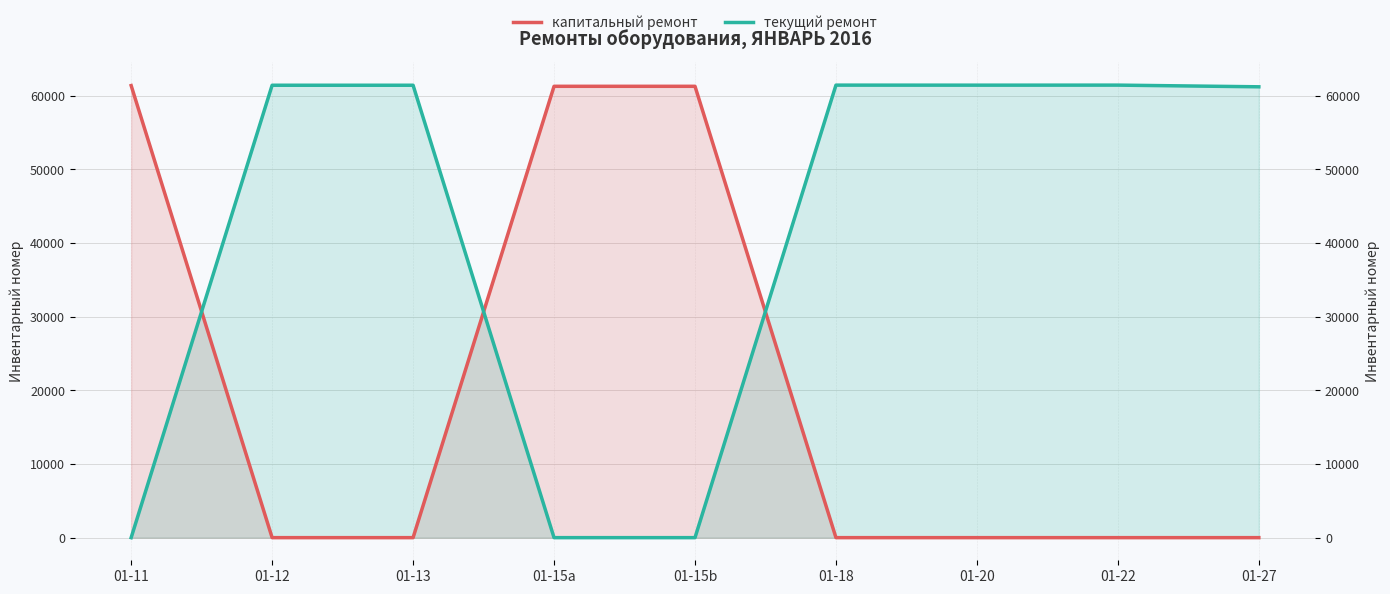

True or false: капитальный ремонт has more than 2 points higher than both neighbors.

False